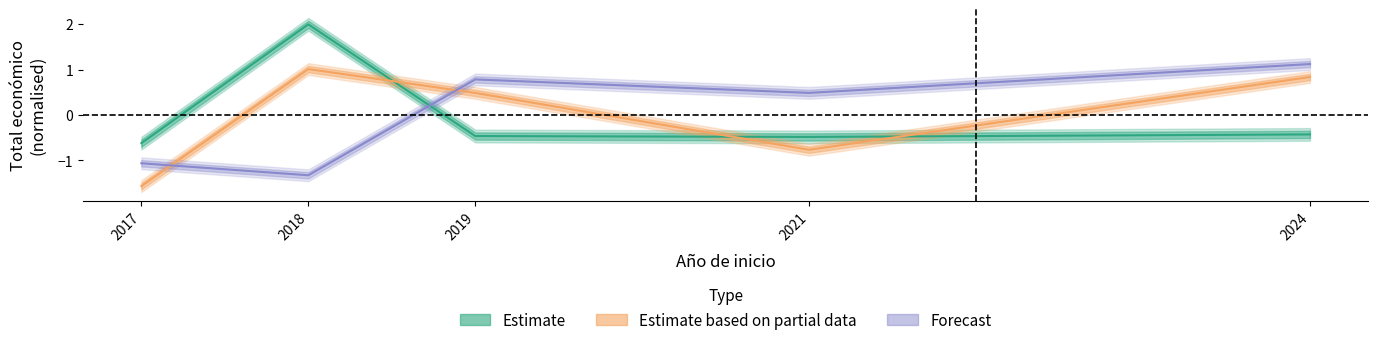

Is this an area chart (filled region under the line)?

No